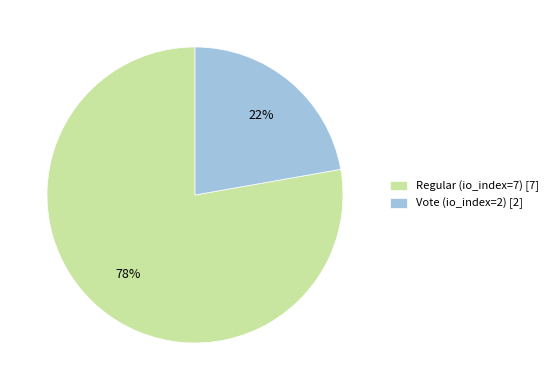

What percentage is the Vote (io_index=2) slice, to the nearest percent?

22%